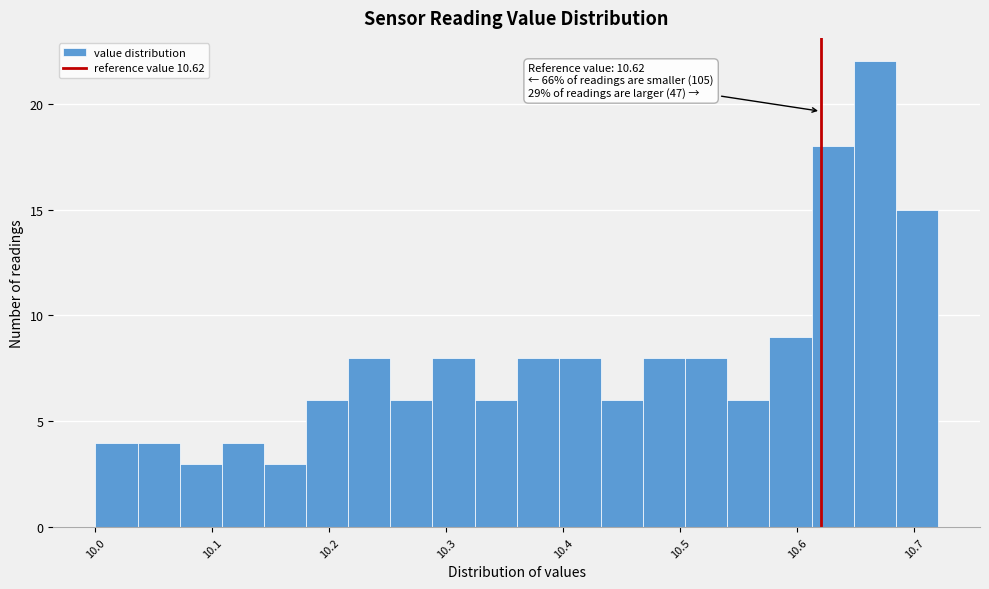

Read against the x-axis, roughly where is the centre of the tallest bar?

10.67